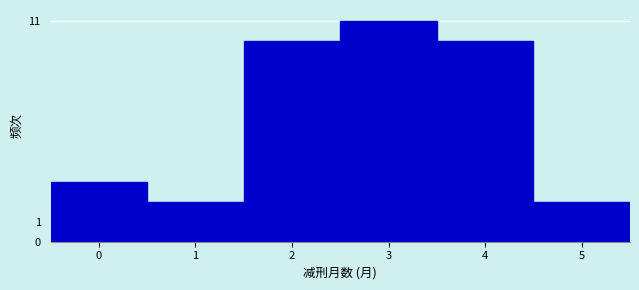

Over which range of the x-axis is the bar tallest?

2.5 to 3.5